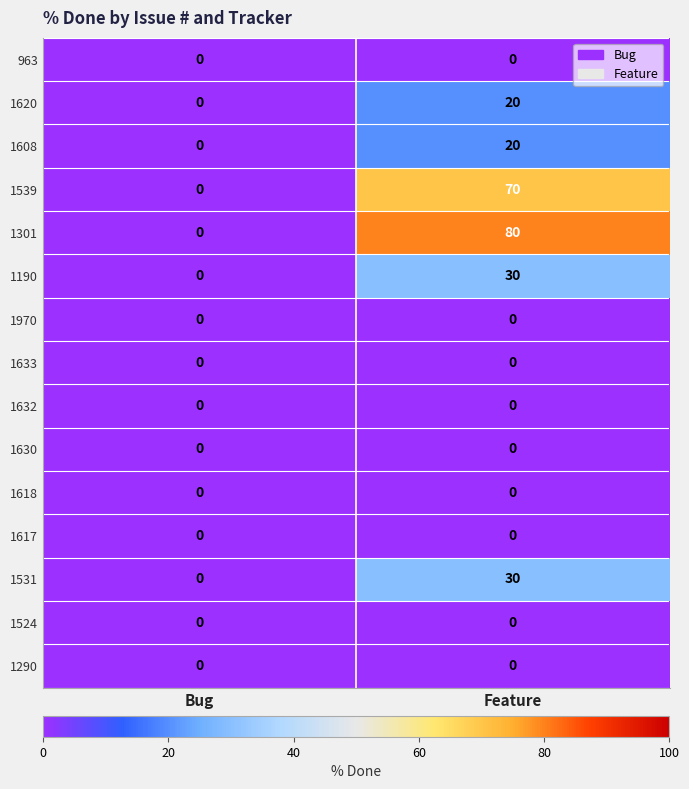

Reading right to left, transcribe all the data shown in this chart.

963: Feature=0	Bug=0
1620: Feature=20	Bug=0
1608: Feature=20	Bug=0
1539: Feature=70	Bug=0
1301: Feature=80	Bug=0
1190: Feature=30	Bug=0
1970: Feature=0	Bug=0
1633: Feature=0	Bug=0
1632: Feature=0	Bug=0
1630: Feature=0	Bug=0
1618: Feature=0	Bug=0
1617: Feature=0	Bug=0
1531: Feature=30	Bug=0
1524: Feature=0	Bug=0
1290: Feature=0	Bug=0